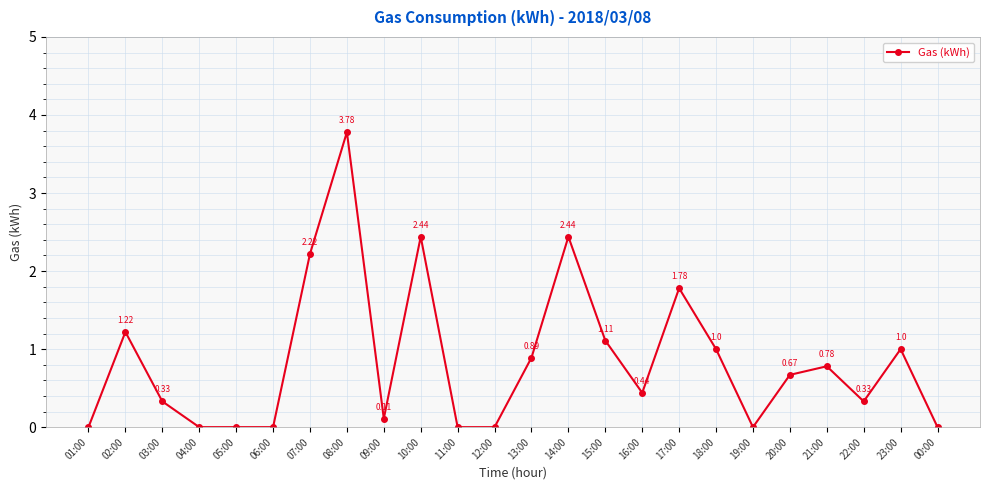

True or false: there are more than 2 points higher than both neighbors.

True